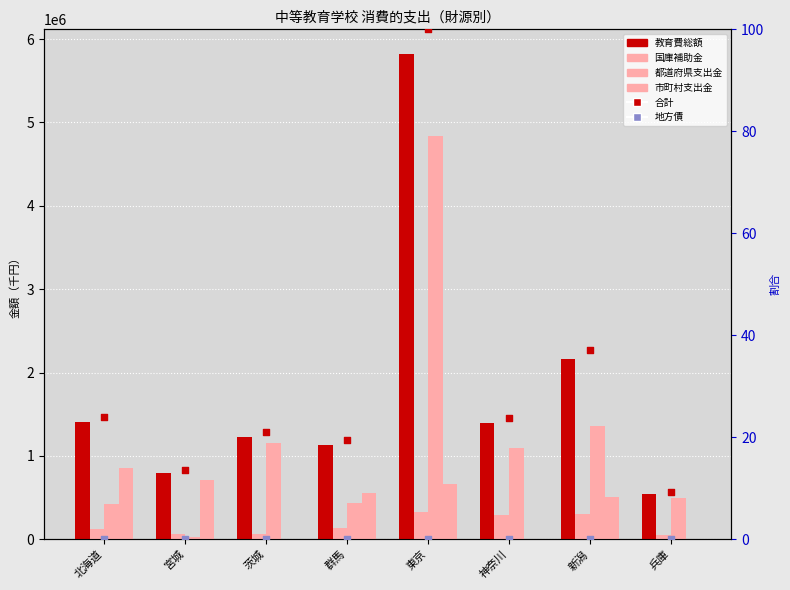

What is the total value across all series at 茨城?

2446388.0